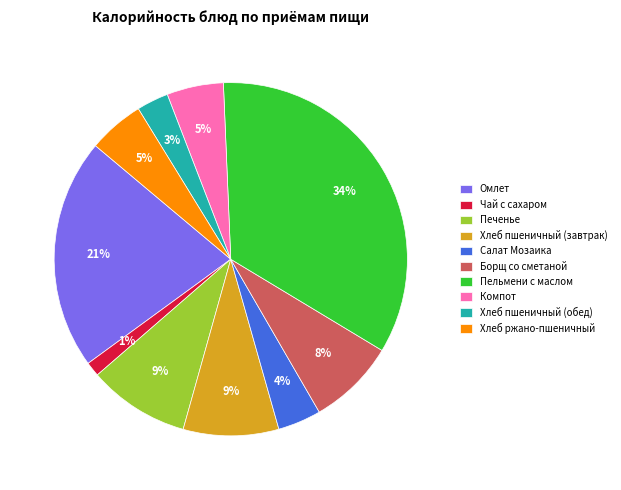

Is Хлеб ржано-пшеничный the majority of the pie?

No